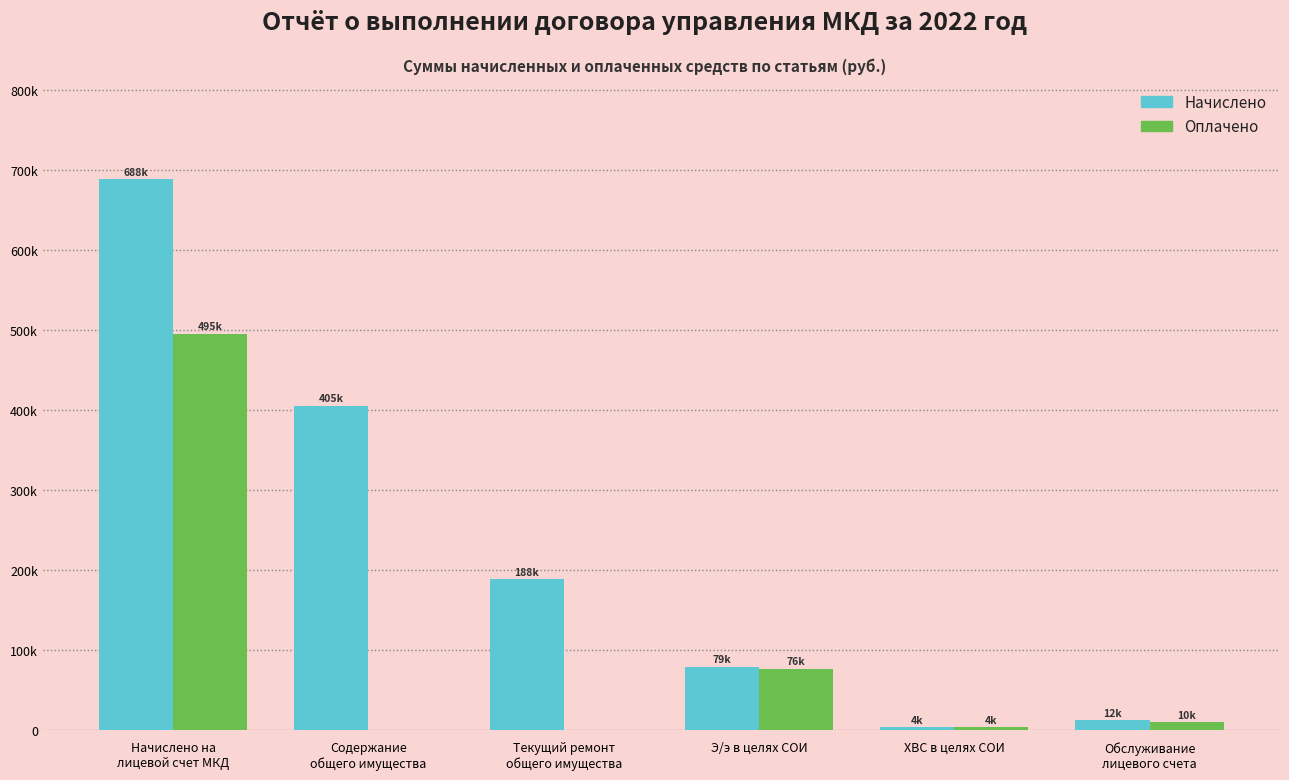

At which label is Оплачено closest to 247532?

Э/э в целях СОИ